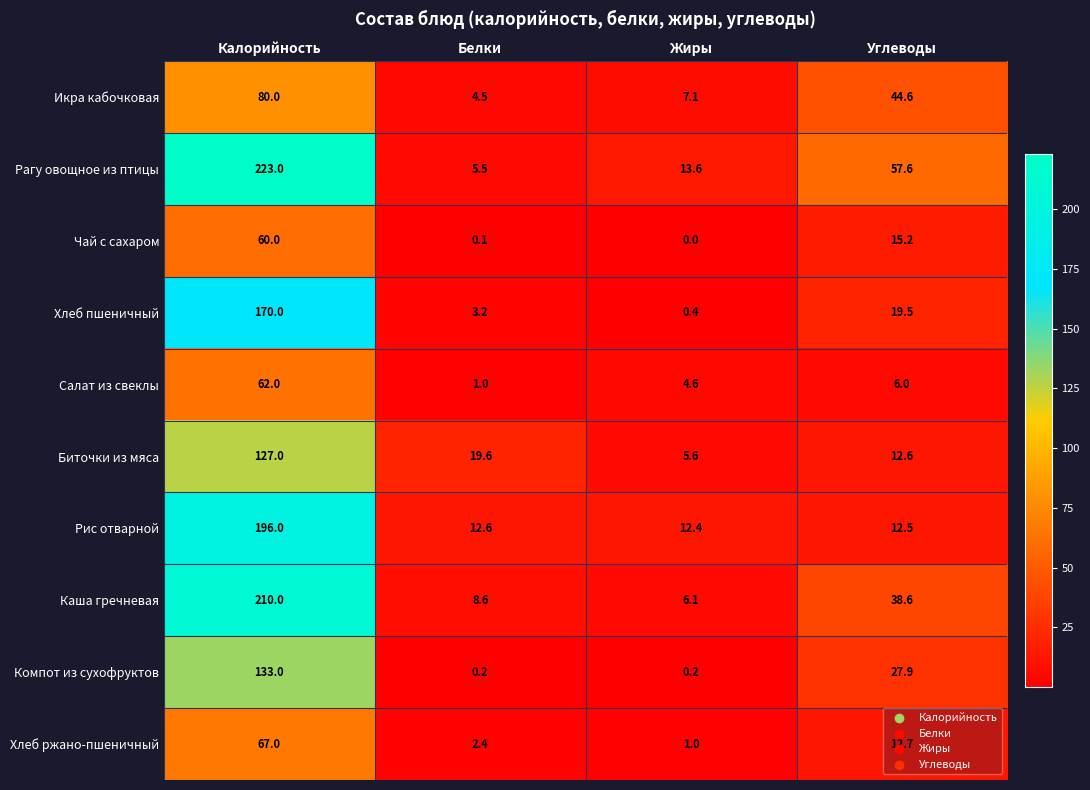

How many categories are shown in the chart?

4